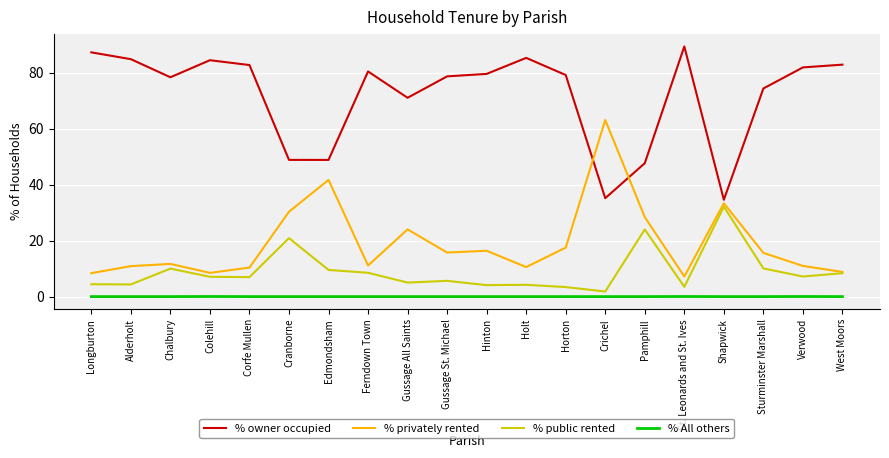

Read the % public rented value at Hinton.

4.1